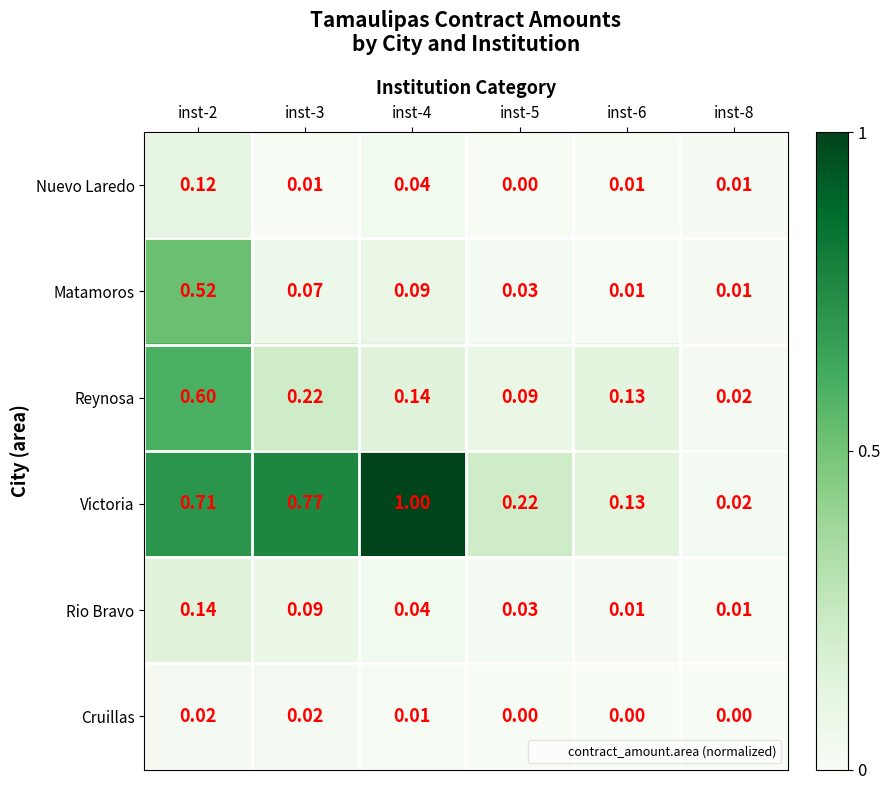

List the series in order of their peak value, lowest first.

Cruillas, Nuevo Laredo, Rio Bravo, Matamoros, Reynosa, Victoria